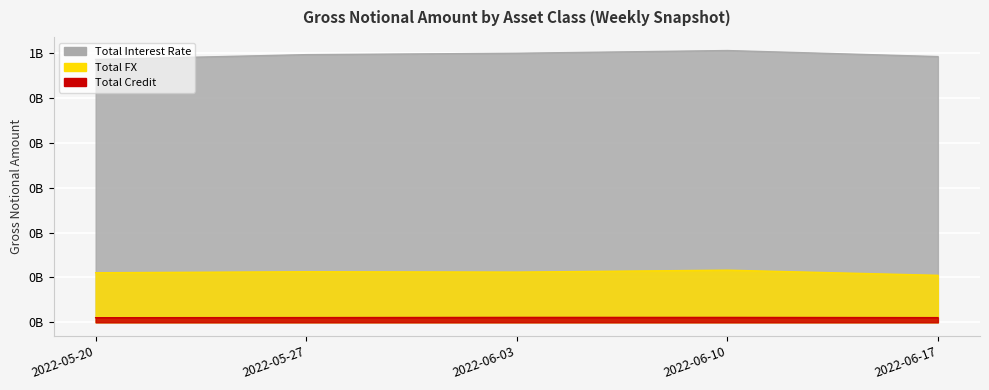

Is the value of Total Credit at 2022-05-27 greater than the value of Total Interest Rate at 2022-05-20?

No